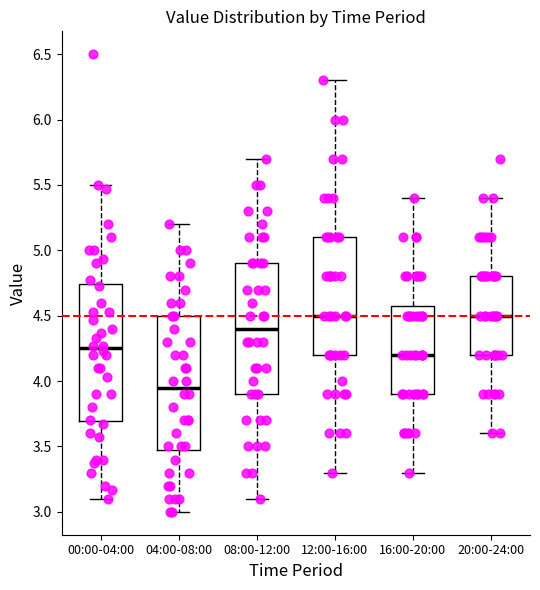

Which box's median line is the lowest?

04:00-08:00